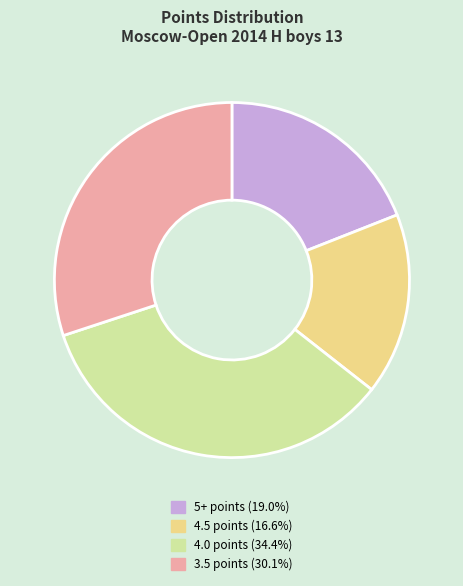

How many segments does this pie chart have?

4